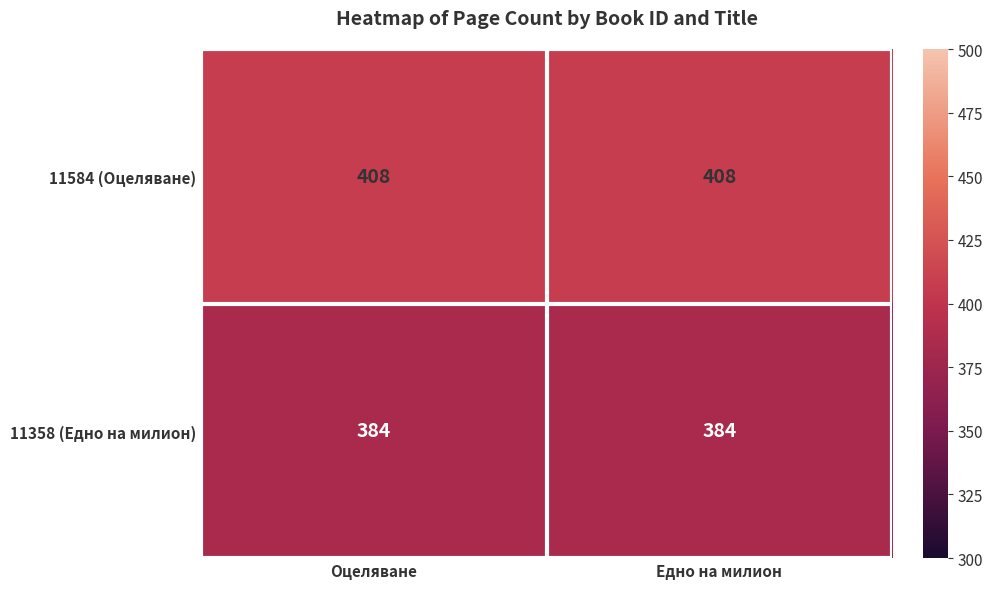

What is the minimum value for 11584 (Оцеляване)?

408